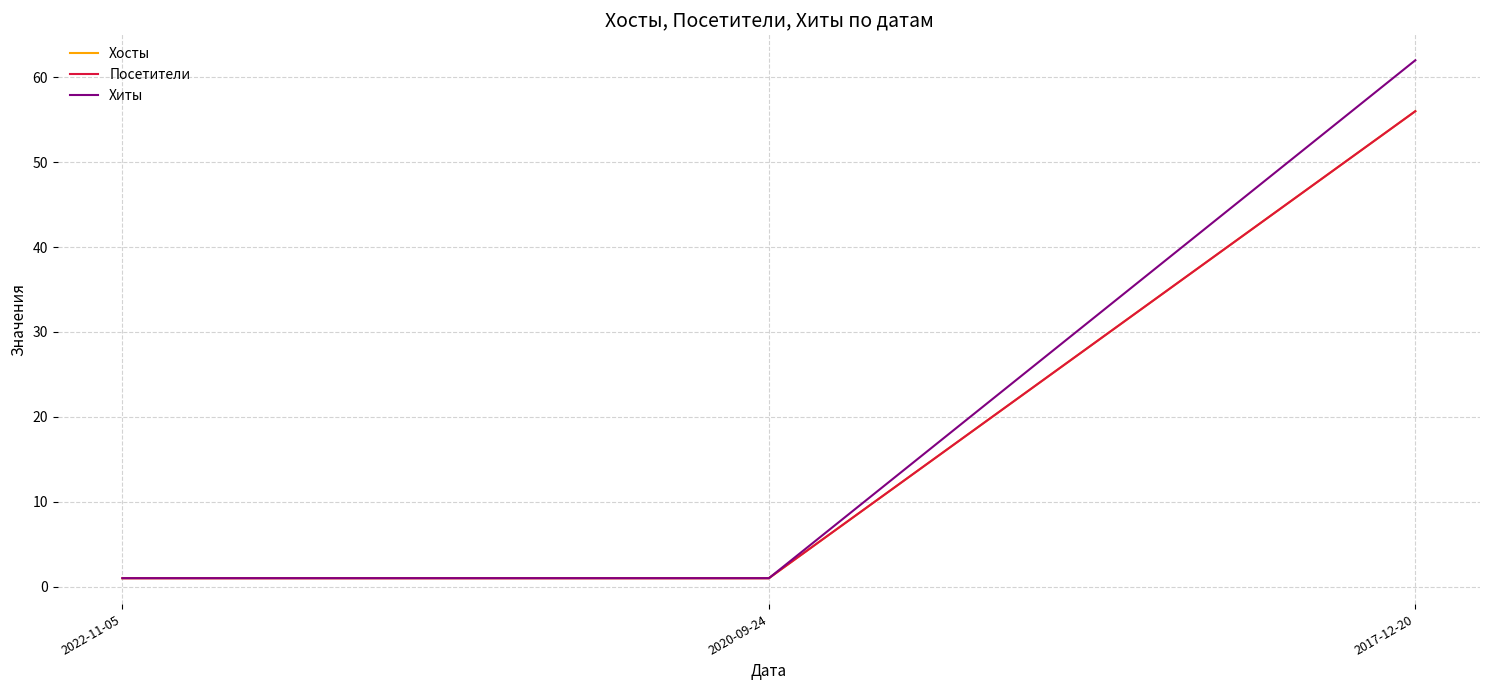

Is this an area chart (filled region under the line)?

No